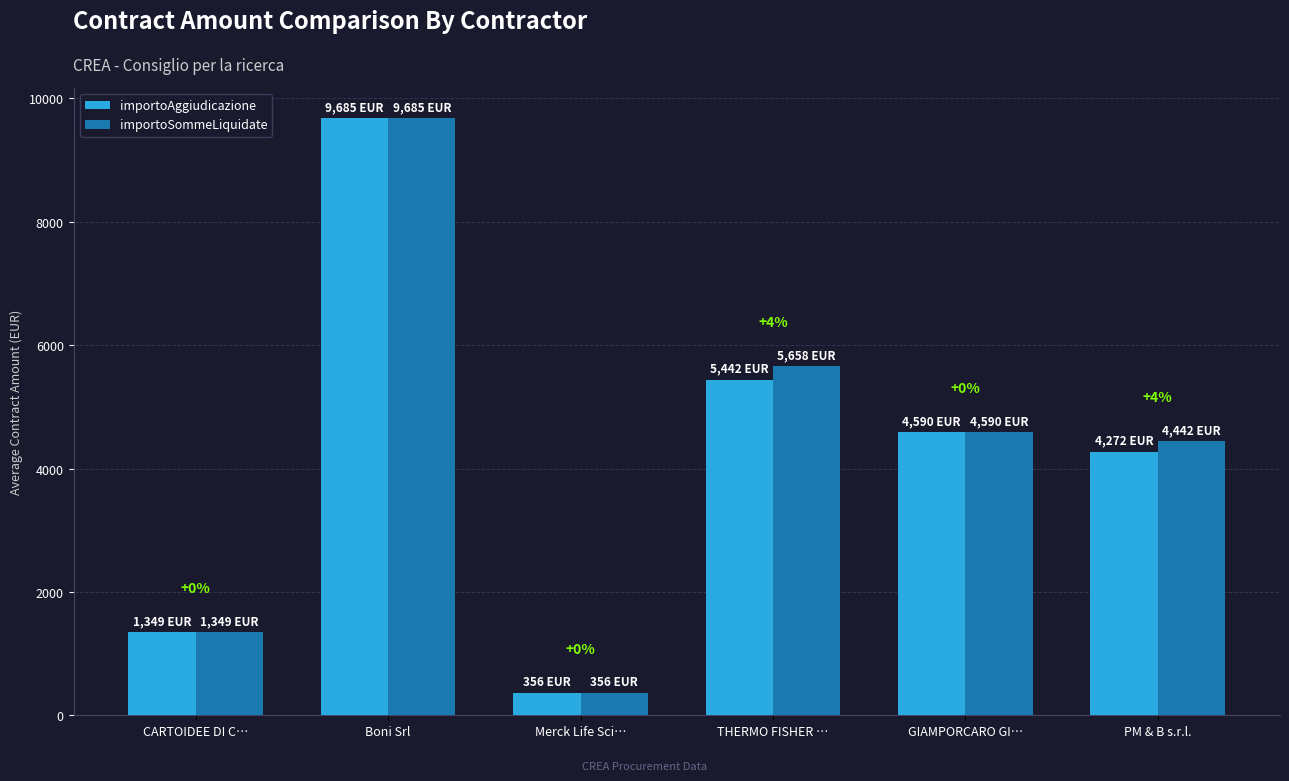

What is the label of the 2nd bar from the right?

GIAMPORCARO GI…